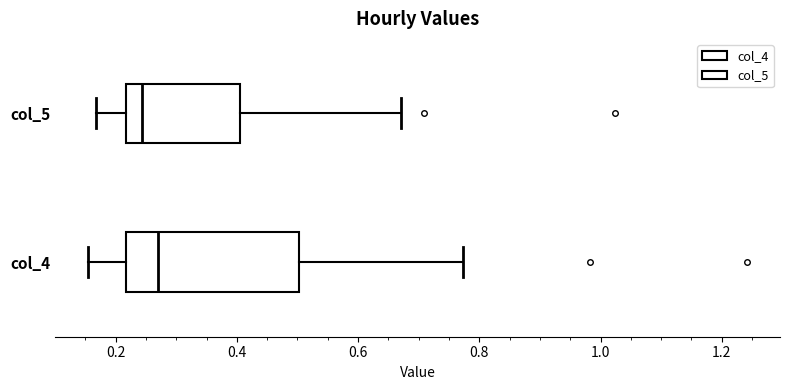

Reading bottom to top, transcribe this box plot: for each box, give where its median line is, the range the box spans, and where its two whiskers end, as read against the x-axis. The values are not printed on the chart, so give them approximately, as read against the axis.

col_4: median 0.26, box 0.22 to 0.50, whiskers 0.16 to 0.78
col_5: median 0.24, box 0.22 to 0.40, whiskers 0.16 to 0.68